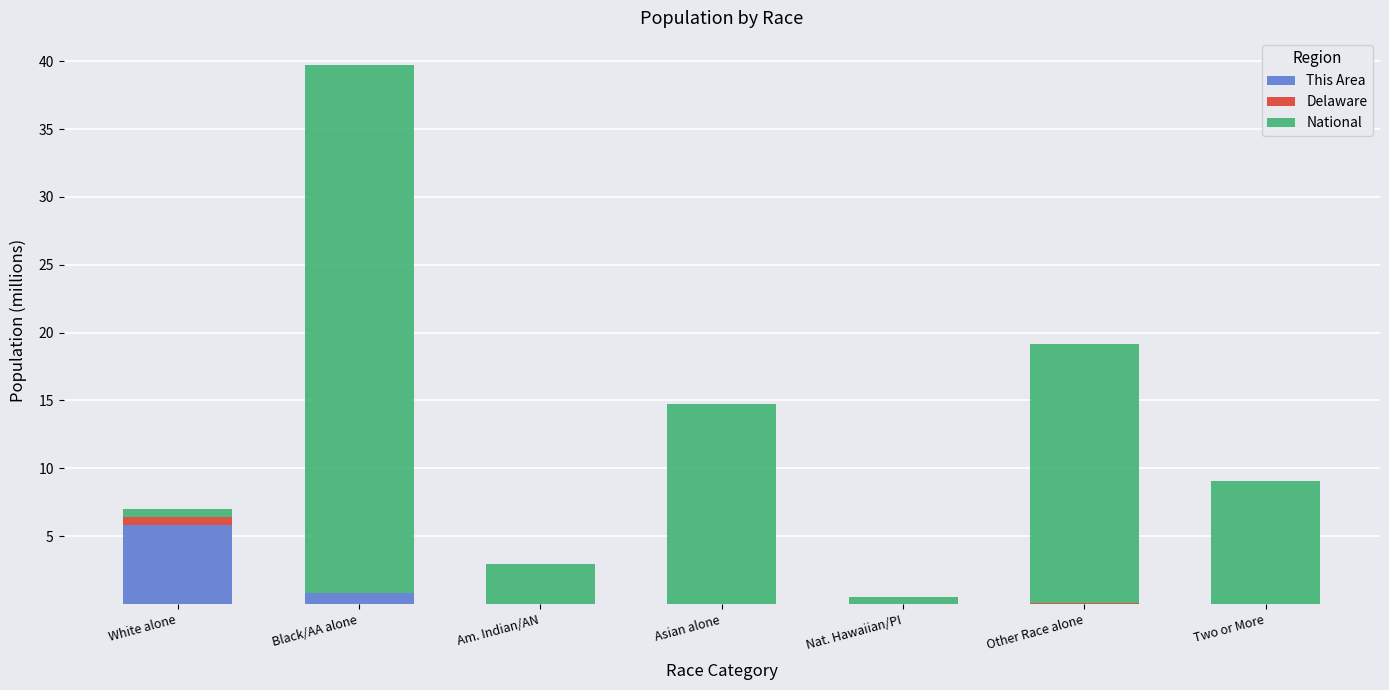

At which label does This Area reach its peak?

White alone